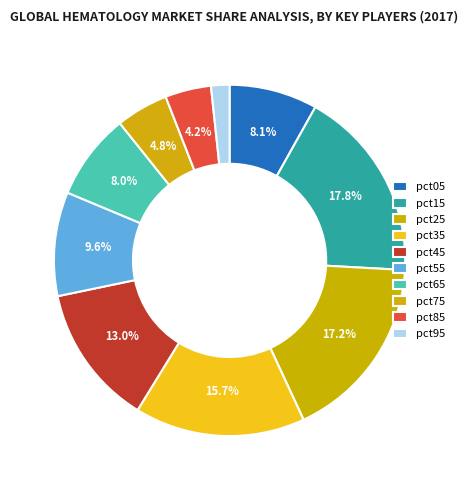

What percentage is the pct25 slice, to the nearest percent?

17%